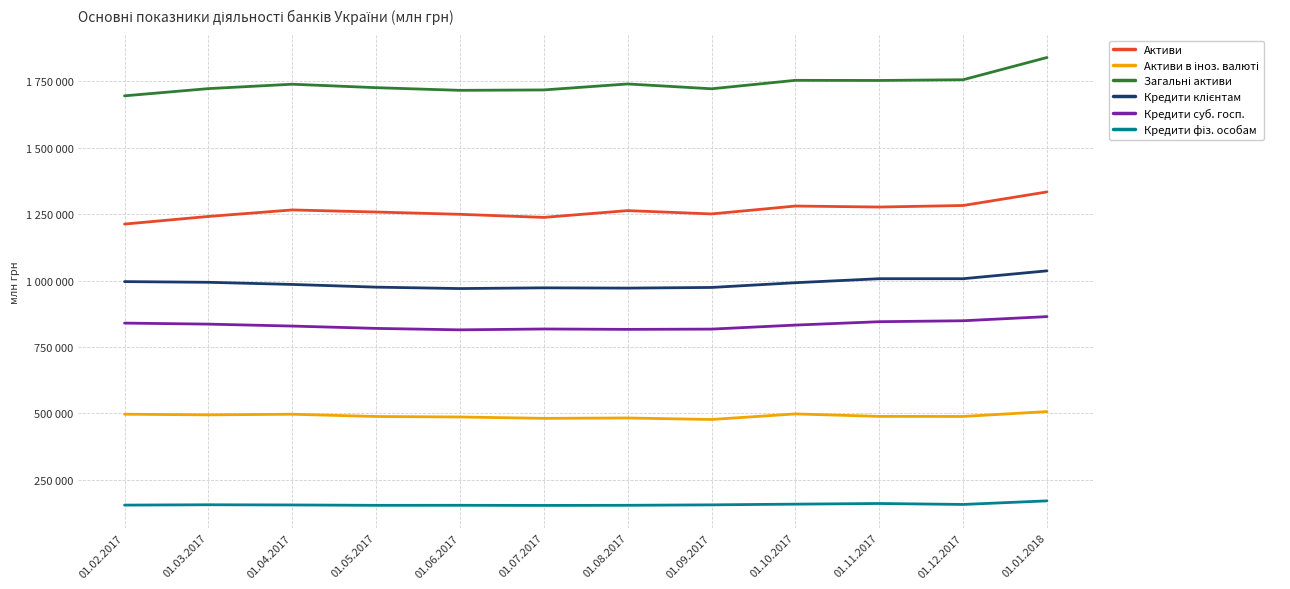

Which category has the lowest value in the Кредити суб. госп. series?

01.06.2017